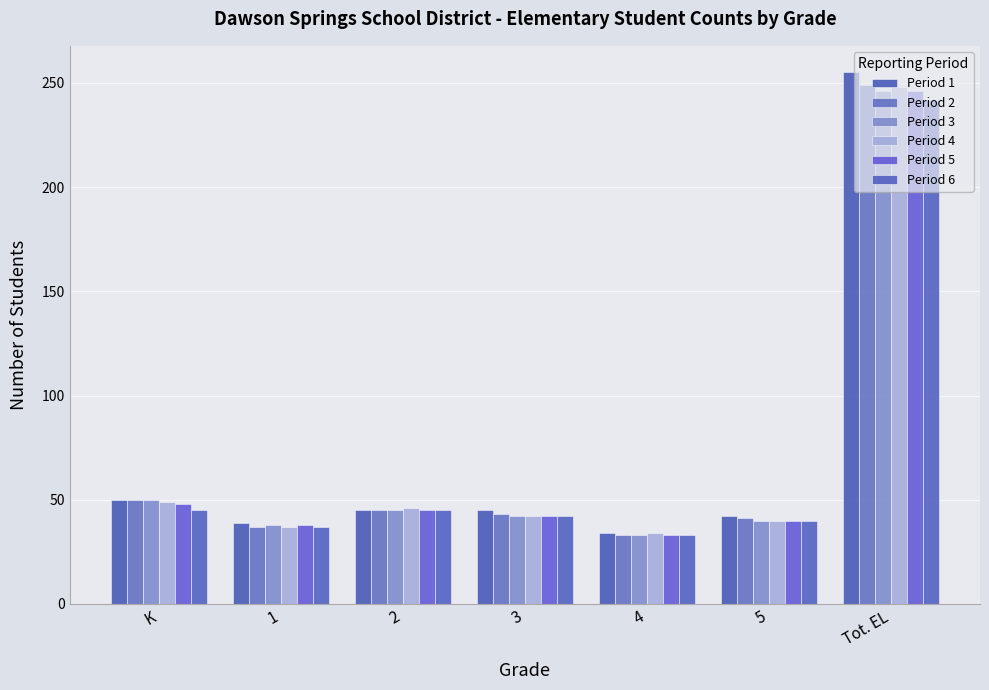

List the labels in order of Period 3 value, smallest first.

4, 1, 5, 3, 2, K, Tot. EL